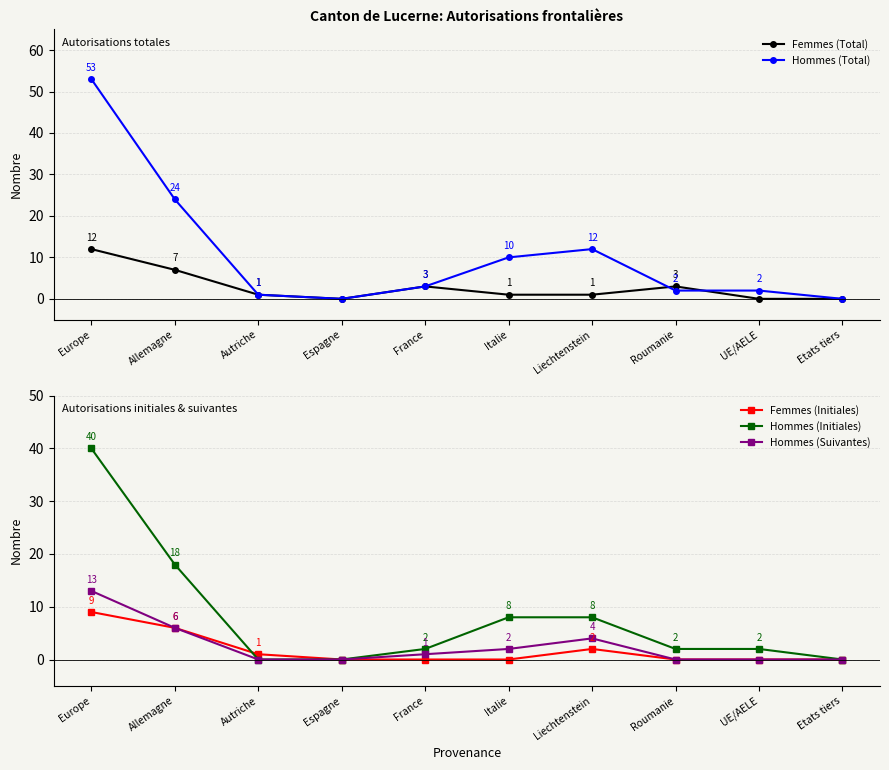

The Hommes (Total) series shows 3 at UE/AELE. True or false?

False